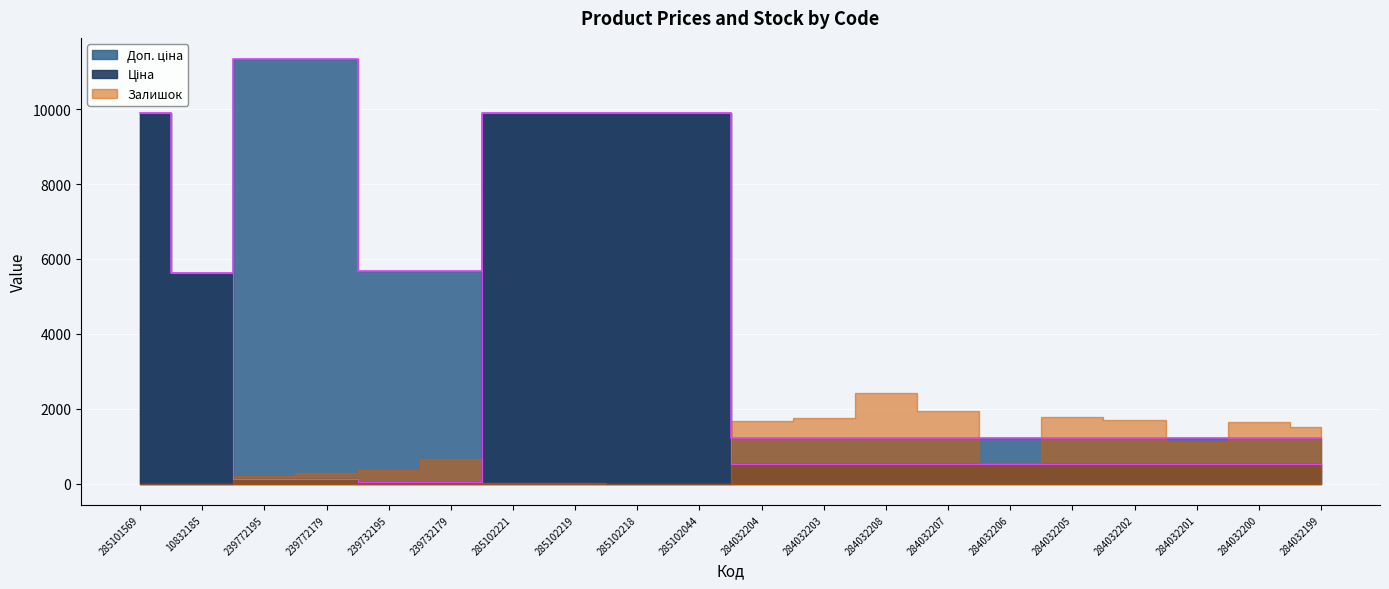

At which label does Доп. ціна first exceed 5636?

285101569